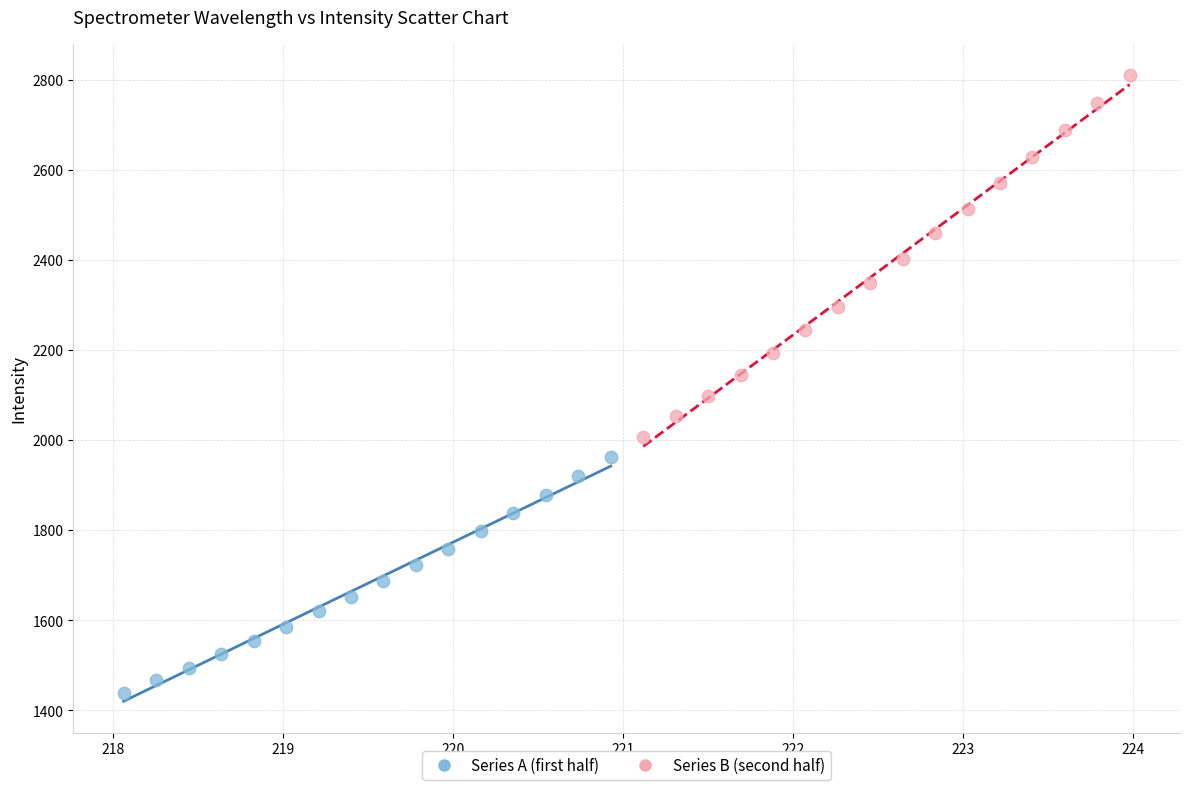

What are all the series names shown in the legend?

Series A (first half), Series B (second half)